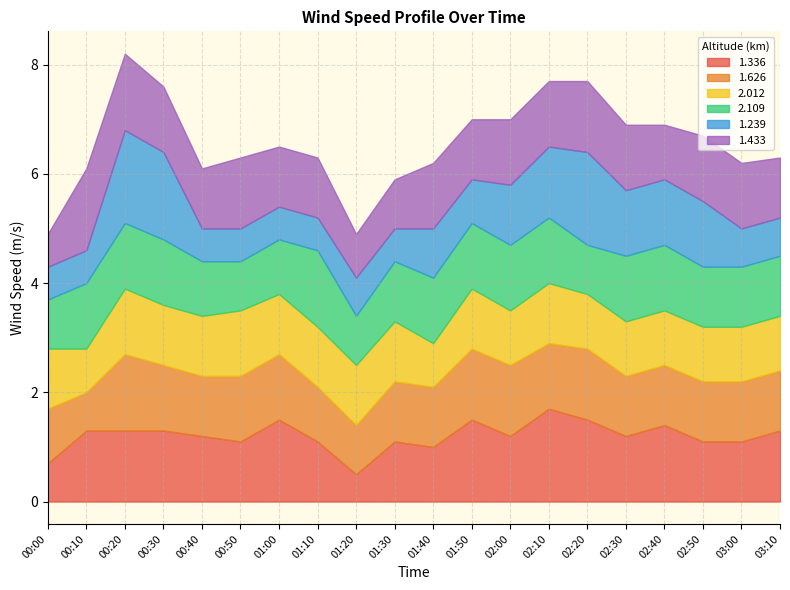

Is the value of 1.336 at 01:40 greater than the value of 2.109 at 00:50?

Yes